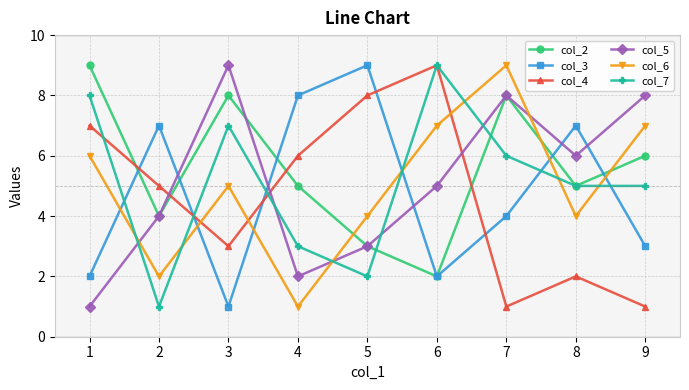

True or false: col_3 and col_2 cross at least once.

True